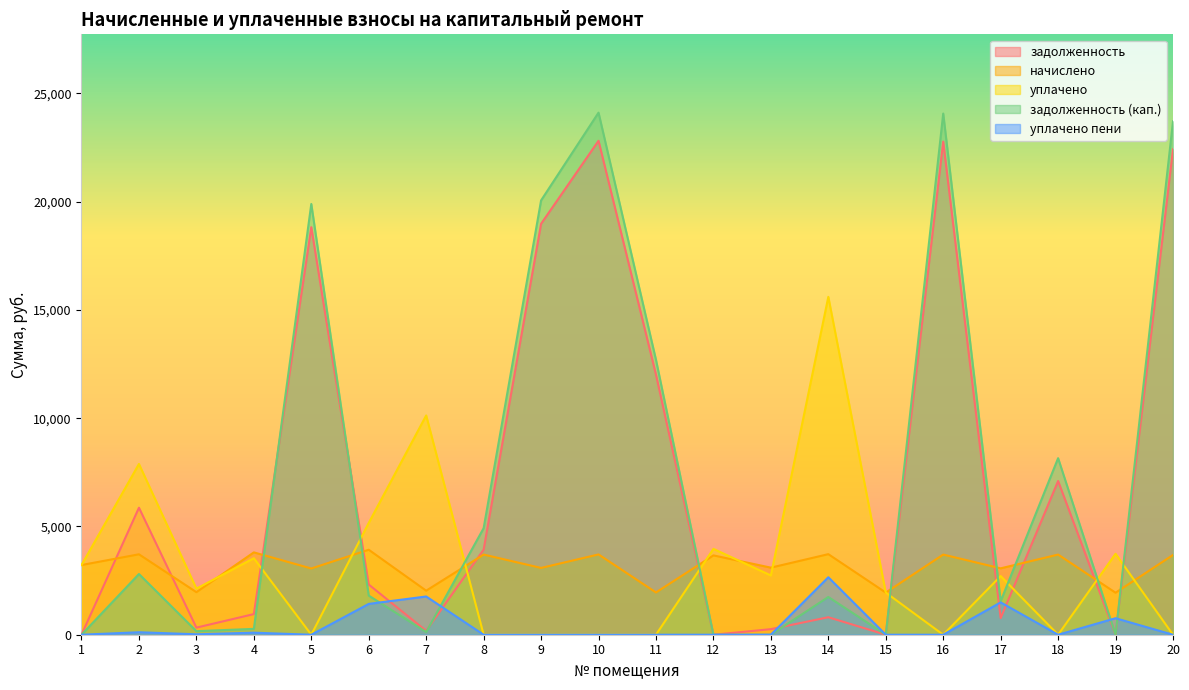

How many times do задолженность (кап.) and уплачено cross each other?

9